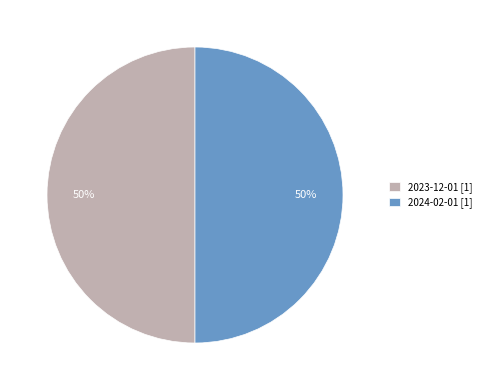

To the nearest percent, what portion does 2023-12-01 [1] represent?

50%